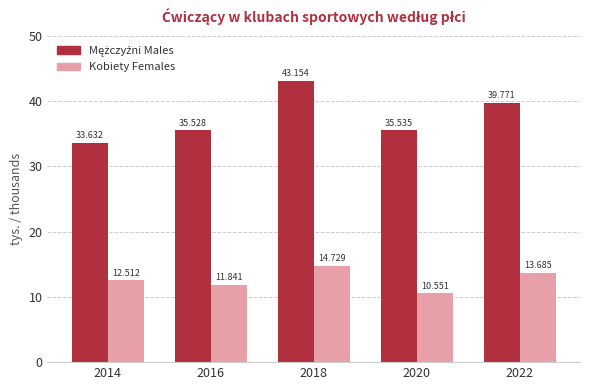

Rank the series by their maximum value, from lowest to highest.

Kobiety Females, Mężczyźni Males